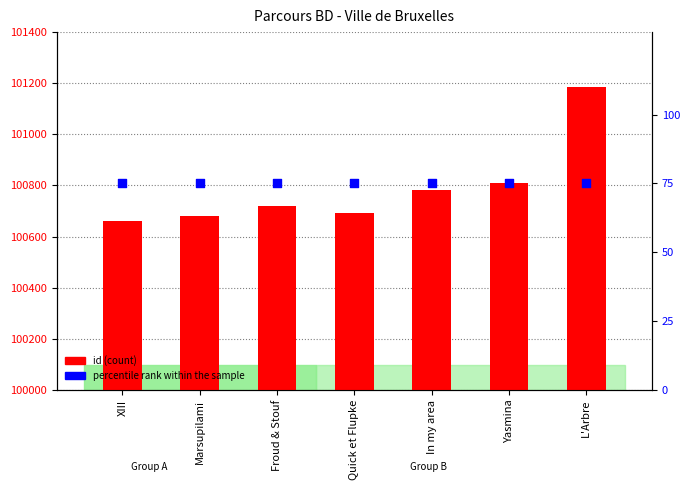

Which series contains the lowest Y value?

percentile rank within the sample